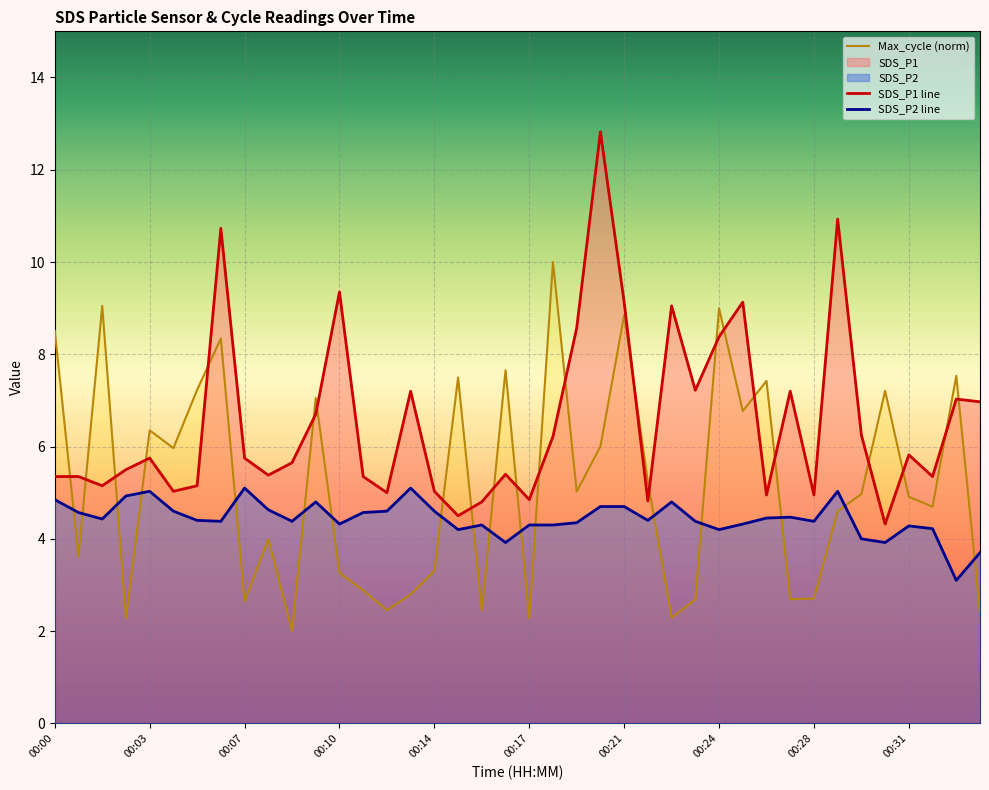

How many distinct data groups are displayed?

3